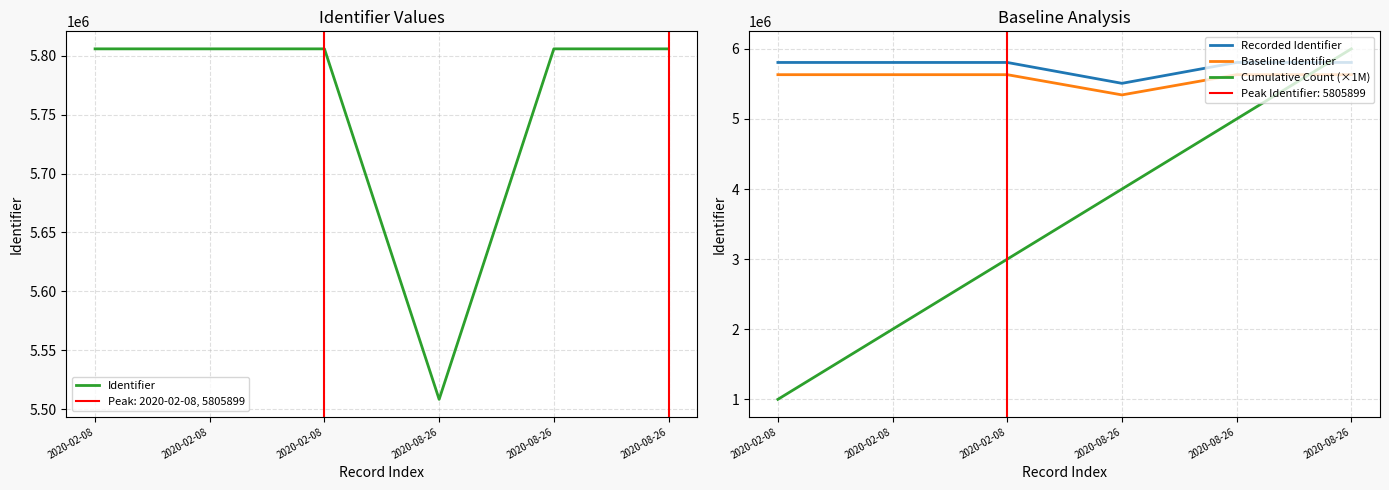

At 2020-02-08, list the series in order from largest to smallest.

Identifier, Recorded Identifier, Baseline Identifier, Cumulative Count (×1M)